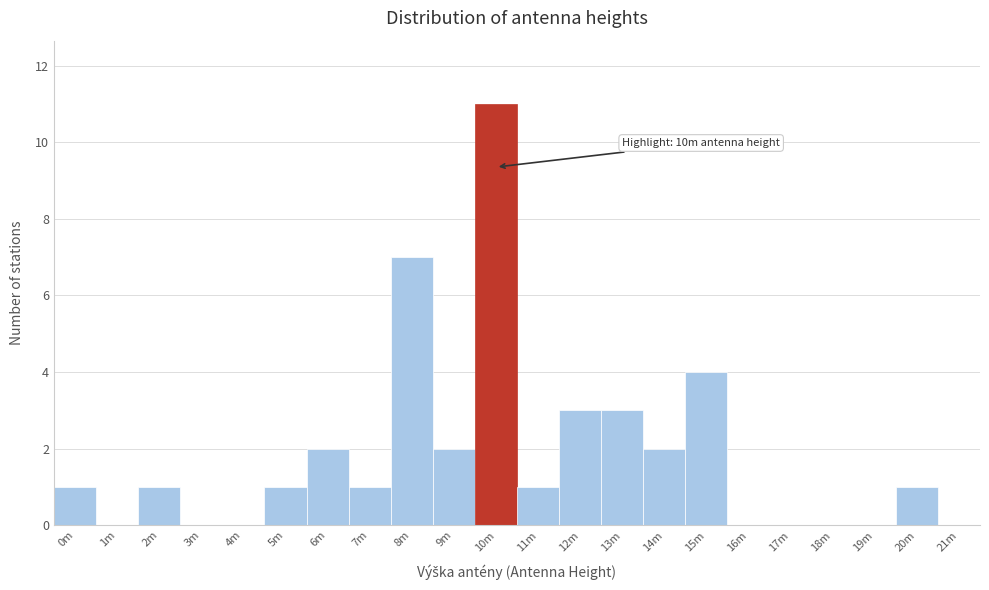

Reading left to right, list all the values displayed in this chart.

0m=1	1m=0	2m=1	3m=0	4m=0	5m=1	6m=2	7m=1	8m=7	9m=2	10m=11	11m=1	12m=3	13m=3	14m=2	15m=4	16m=0	17m=0	18m=0	19m=0	20m=1	21m=0